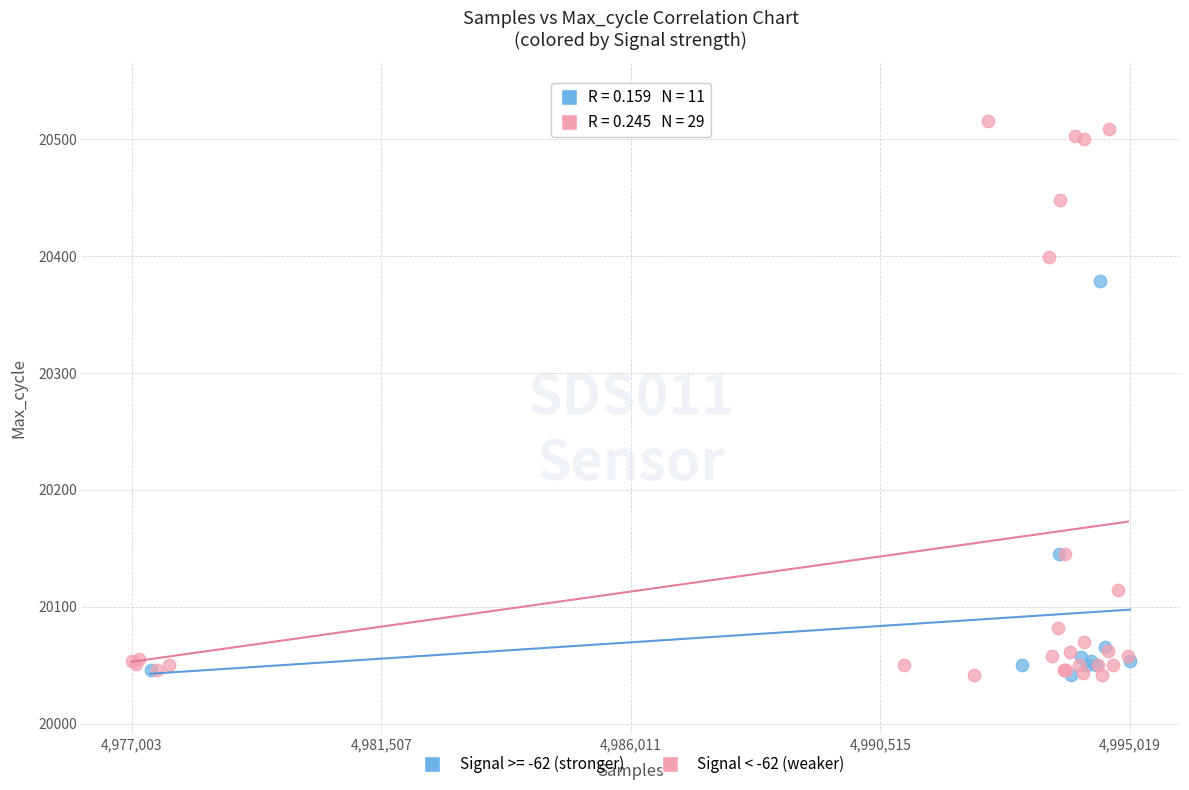

Which series contains the highest Y value?

Signal < -62 (weaker)